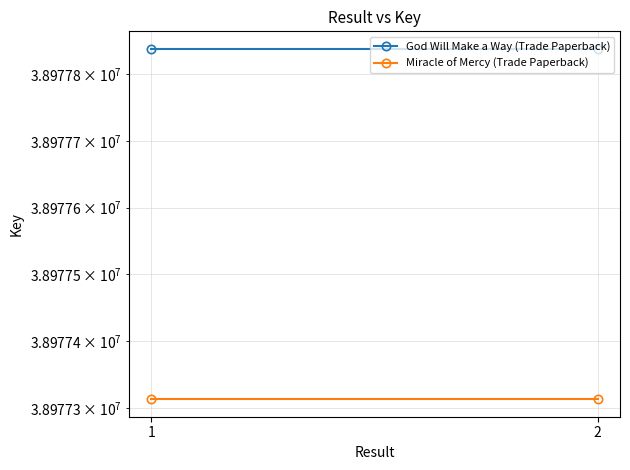

What is the value of the Miracle of Mercy (Trade Paperback) point at the 2nd from the left?

38977313